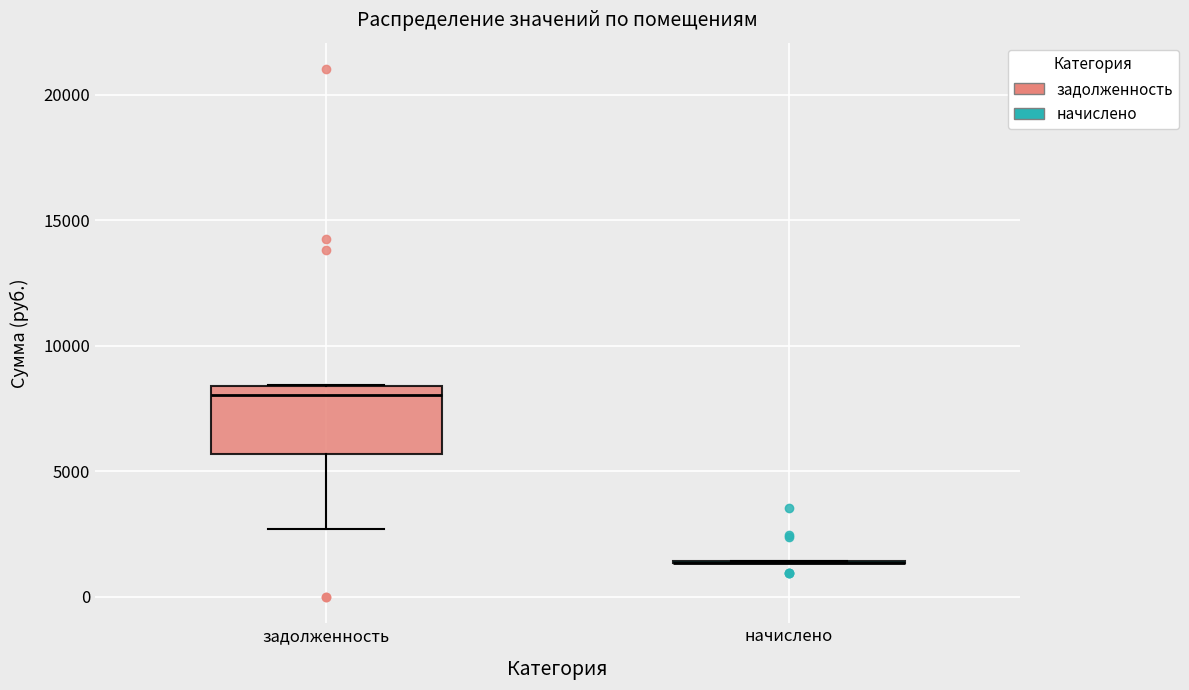

Comparing the boxes themselves (not the whiskers), which one is the tallest?

задолженность